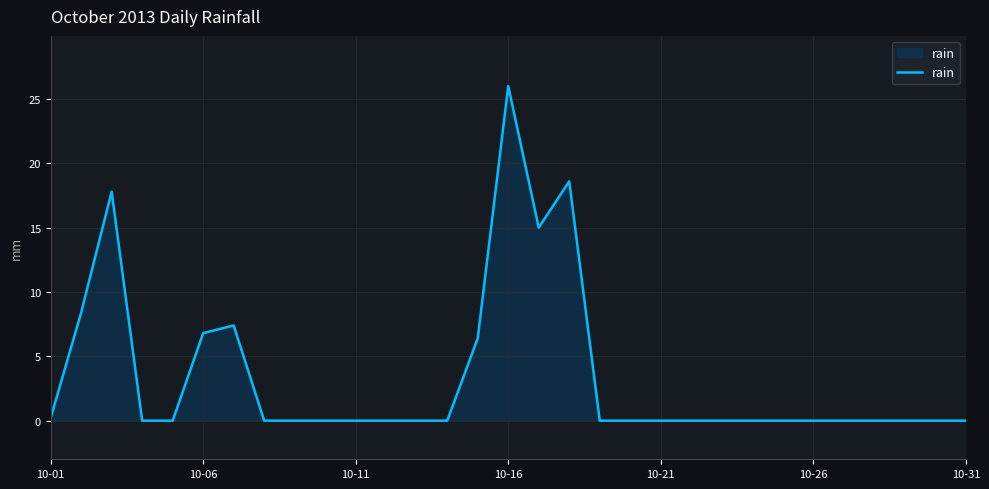

What is the greatest value displayed?

26.0